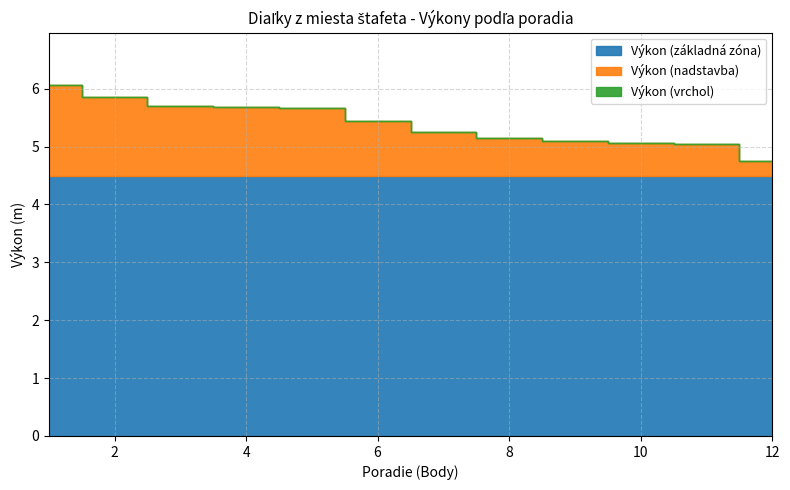

Rank the categories by Body value from highest to lowest.

12, 11, 10, 9, 8, 7, 6, 5, 4, 3, 2, 1